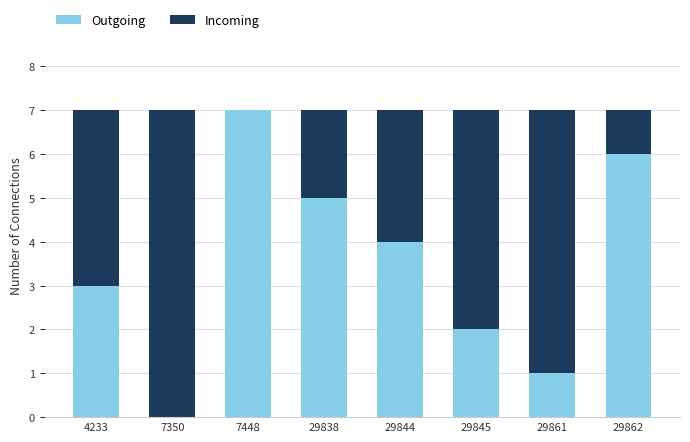

The Outgoing series shows 1 at 29861. True or false?

True